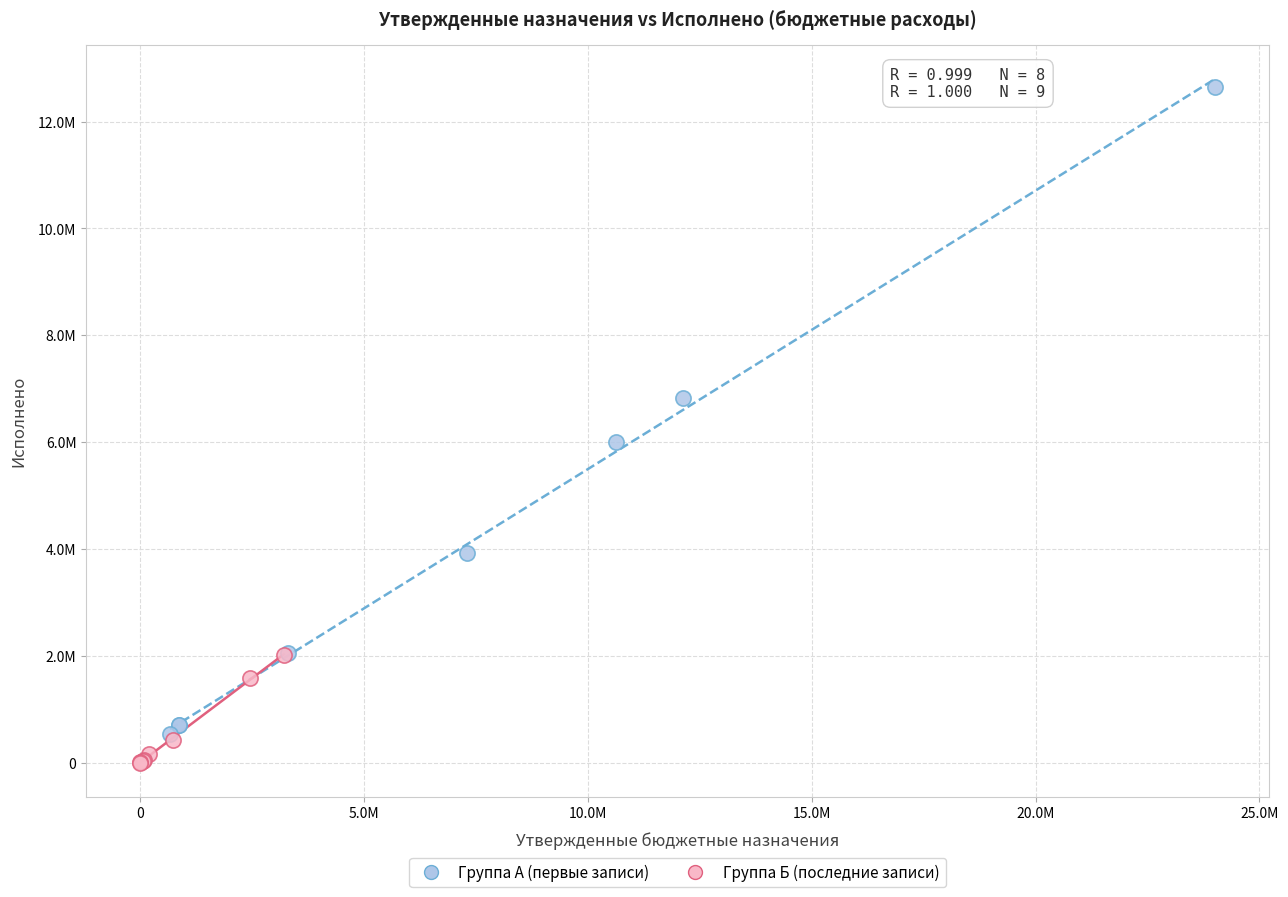

Which series contains the lowest Y value?

Группа Б (последние записи)